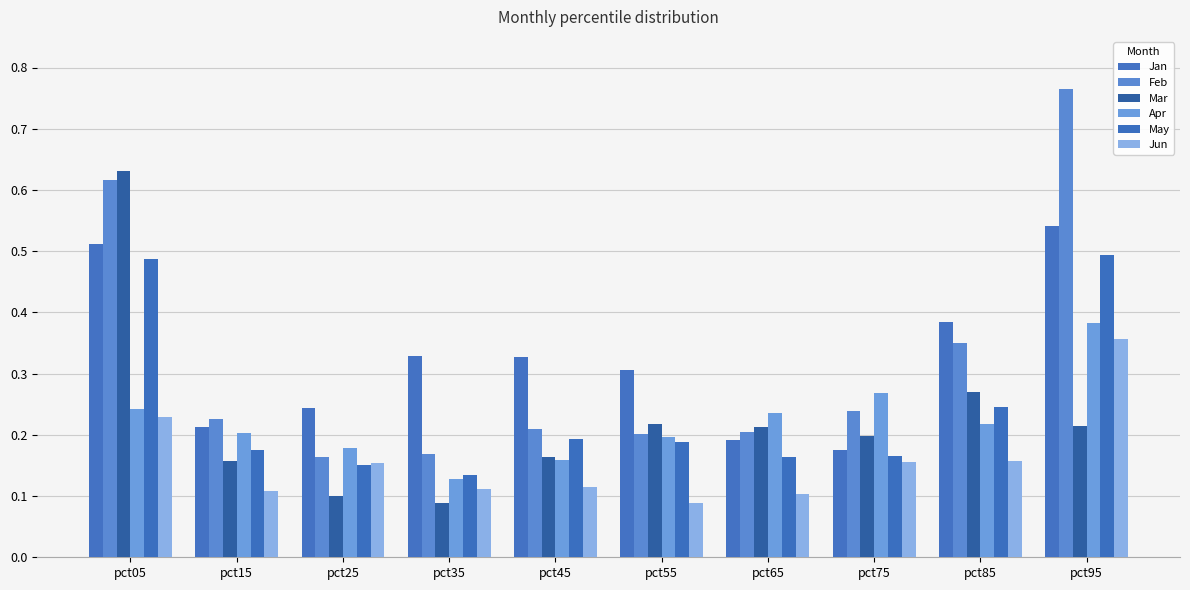

Count the number of categories in the chart.

10